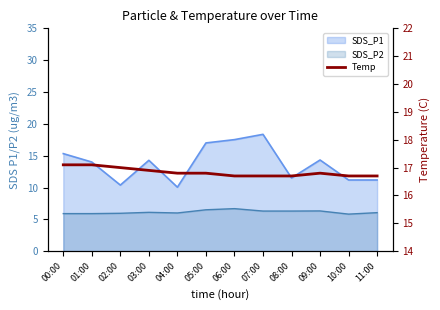

What is the difference between the second highest and minimum values?

0.4